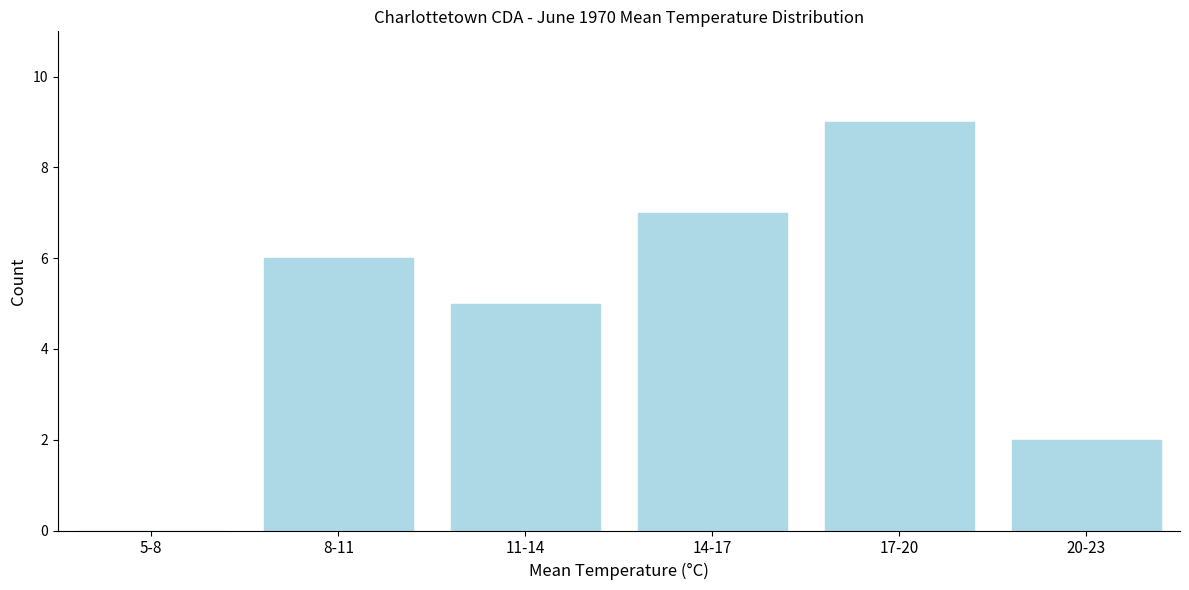

Reading left to right, extract all data points from this chart.

5-8=0	8-11=6	11-14=5	14-17=7	17-20=9	20-23=2